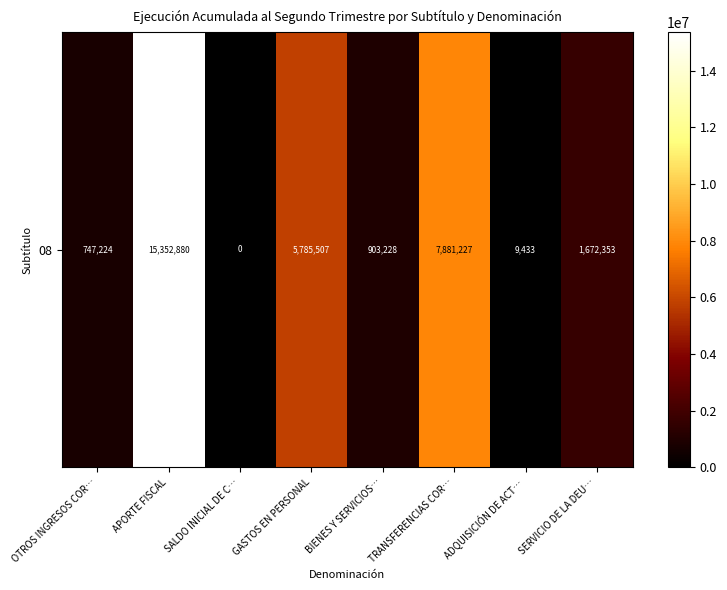

The chart shows a value of 0 at SALDO INICIAL DE C…. True or false?

True